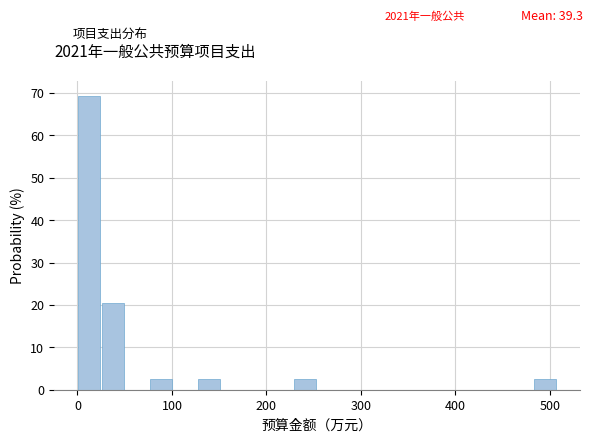

Read against the x-axis, roughly where is the centre of the tallest bar?

10